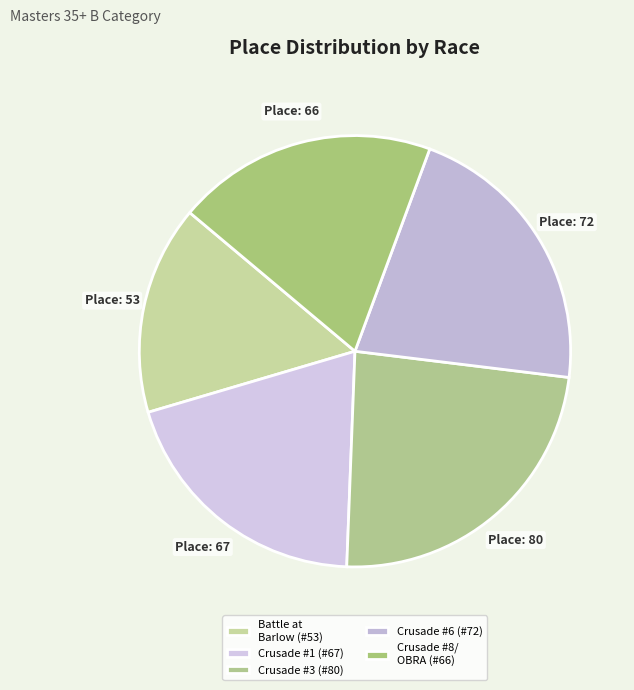

To the nearest percent, what is the average slice percentage?

20%